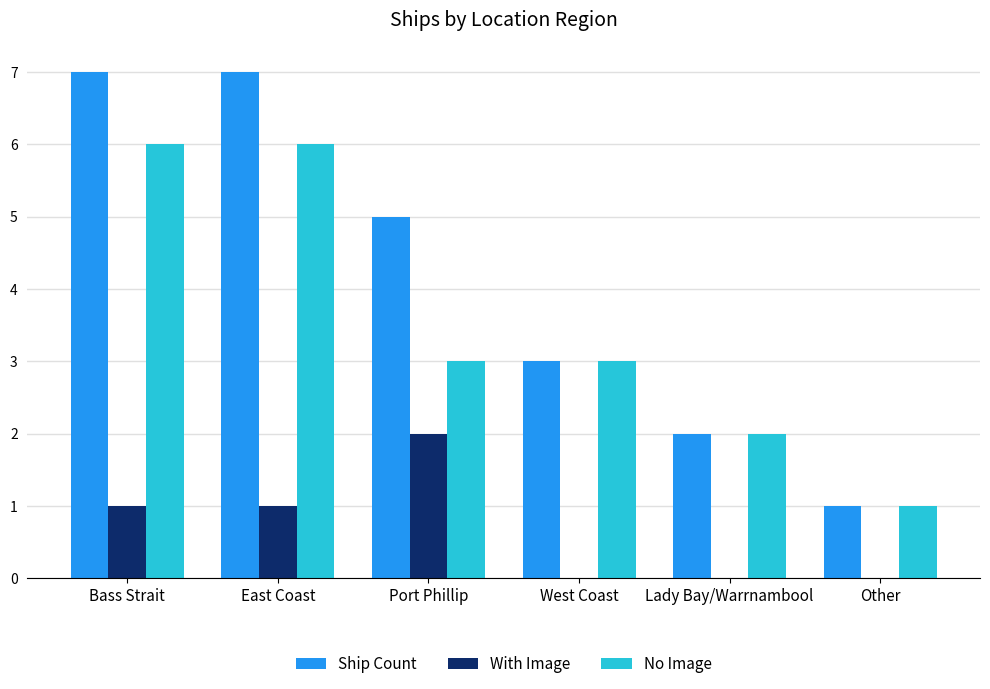

What is the sum of the No Image values at West Coast and Bass Strait?

9